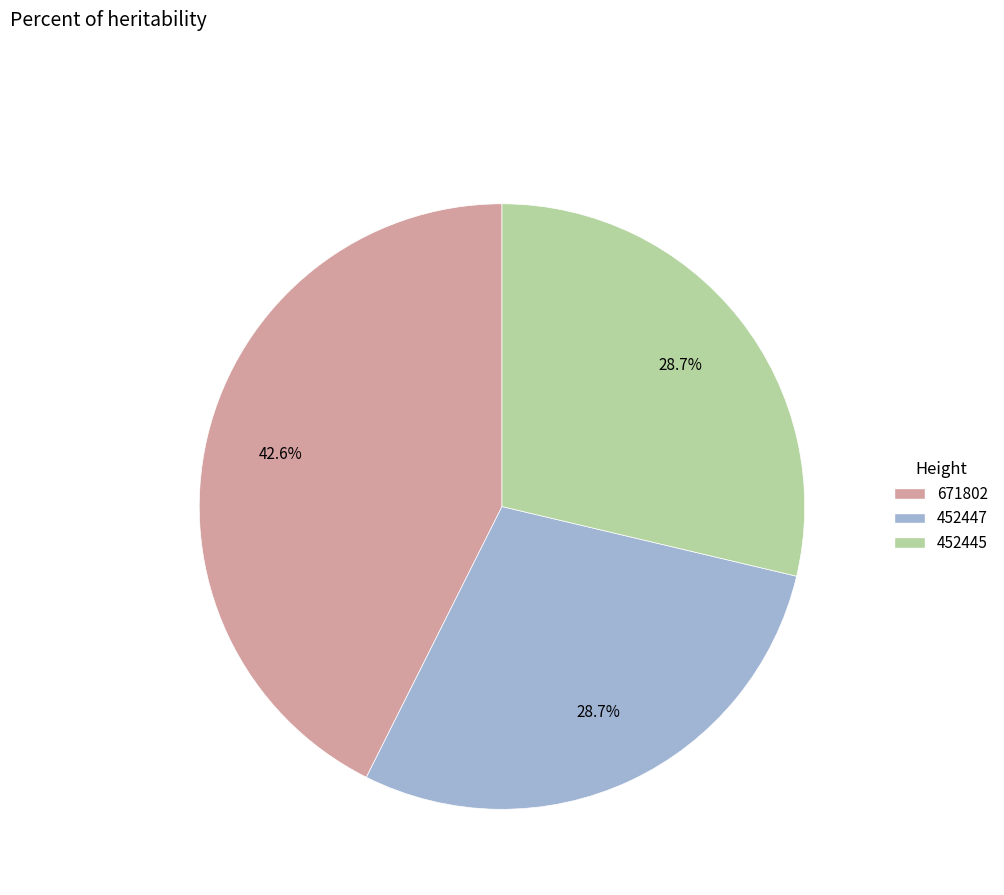

What is the largest slice in the pie chart?

671802